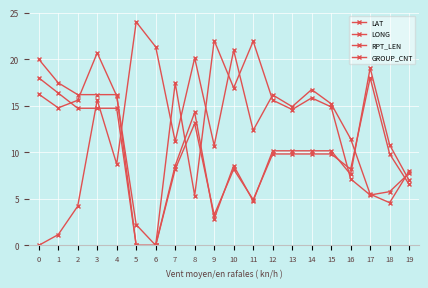

Which has a higher value, 13 or 9?

13